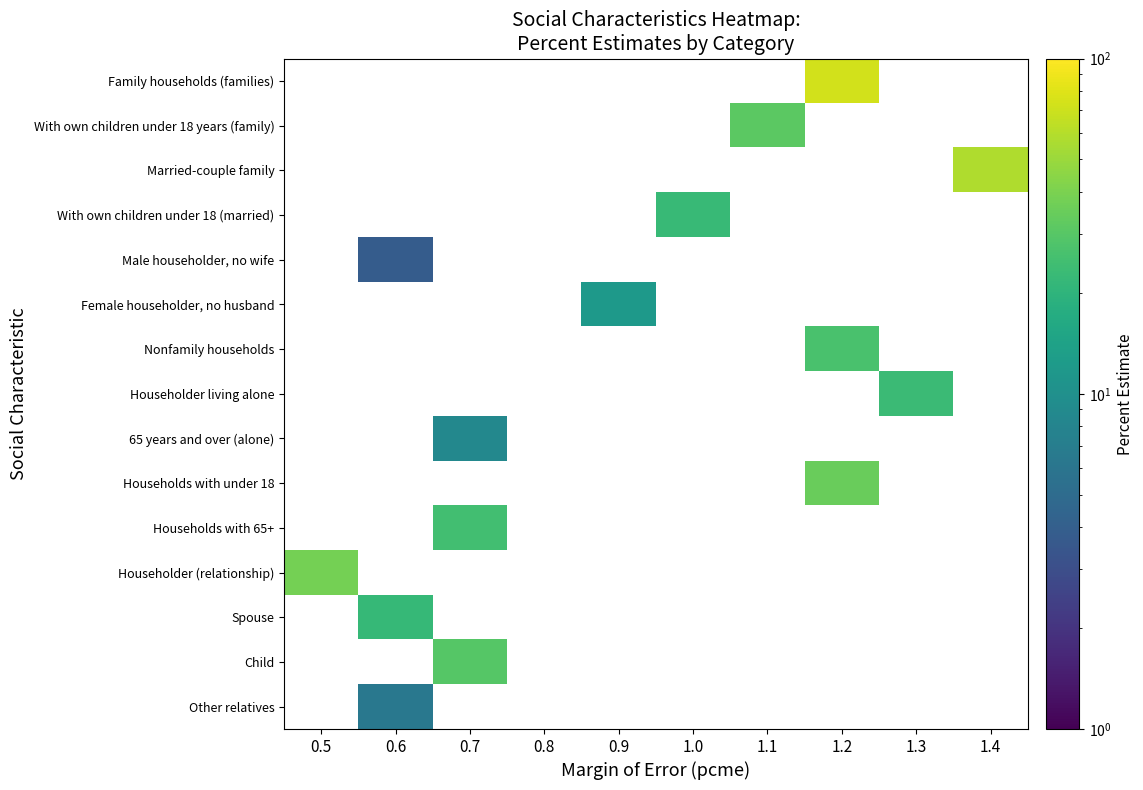

Between 1.3 and 1.1, which is larger?

1.1